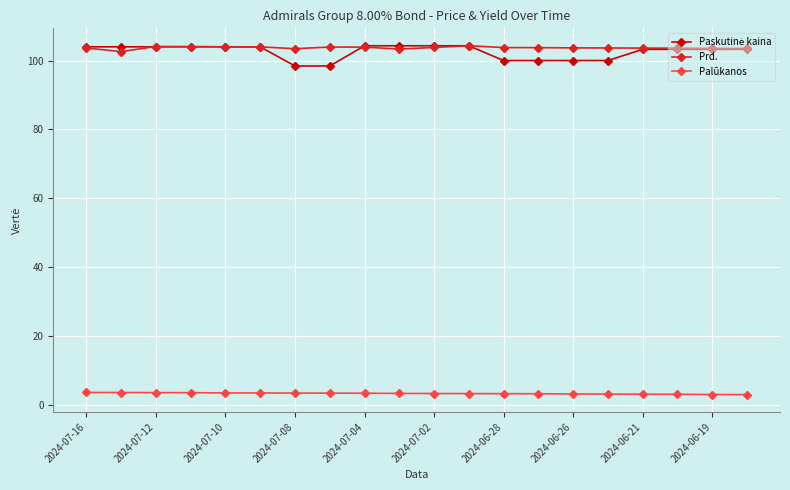

What is the smallest value displayed?

3.0